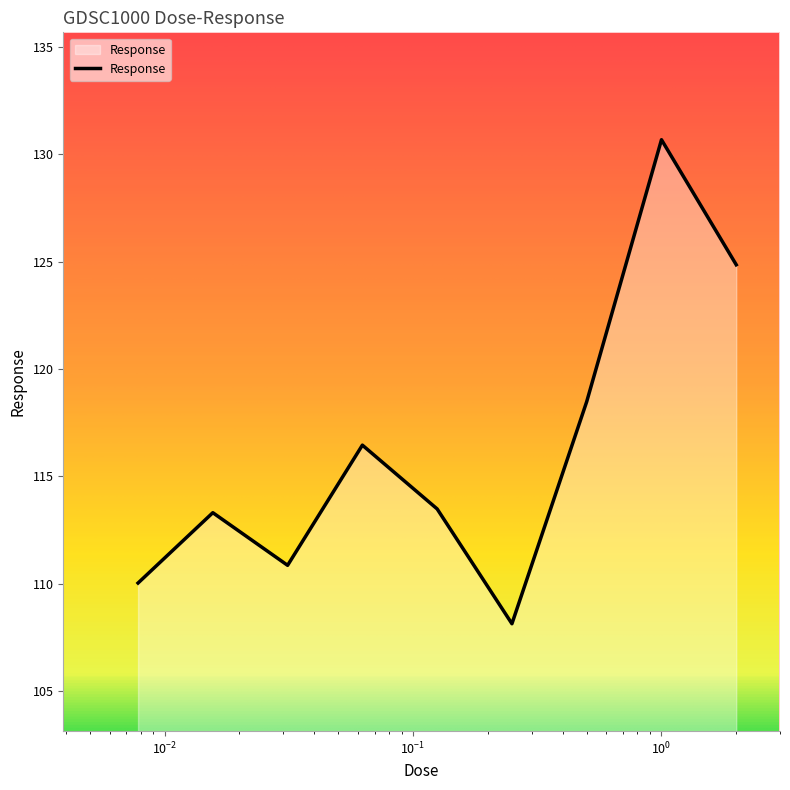

What is the smallest value displayed?

108.1